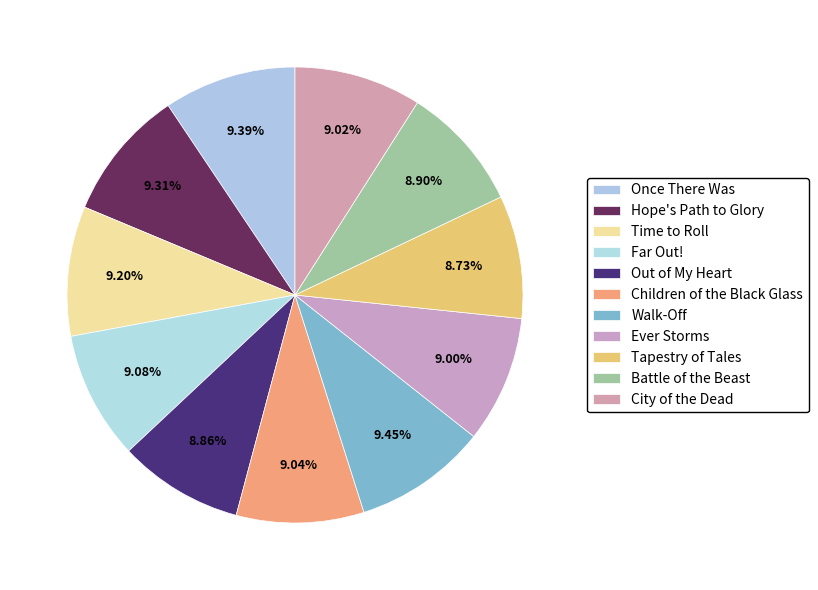

Does any single category account for the majority?

No